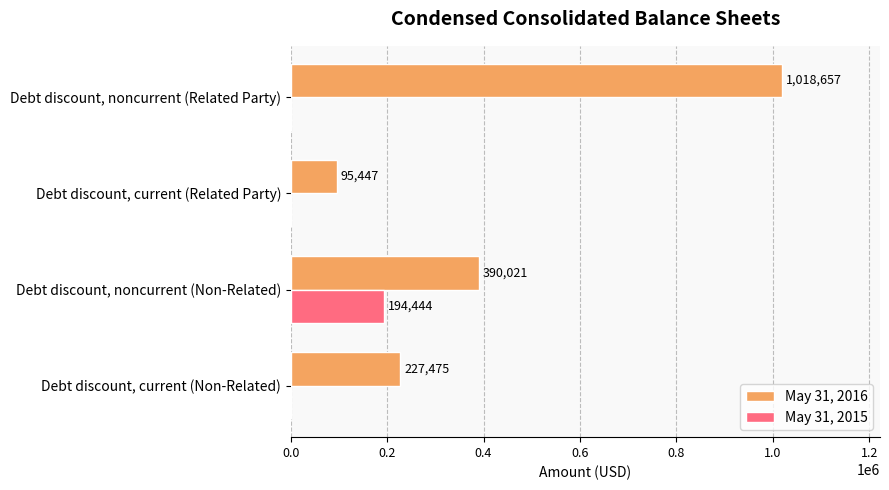

What is the sum of all May 31, 2015 values?

194444